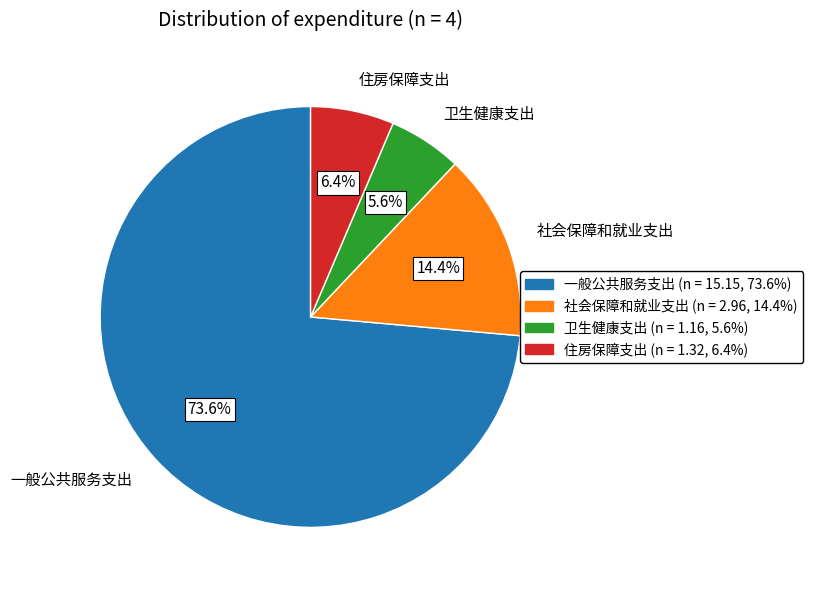

What is the ratio of the value at 社会保障和就业支出 to the value at 住房保障支出?

2.2